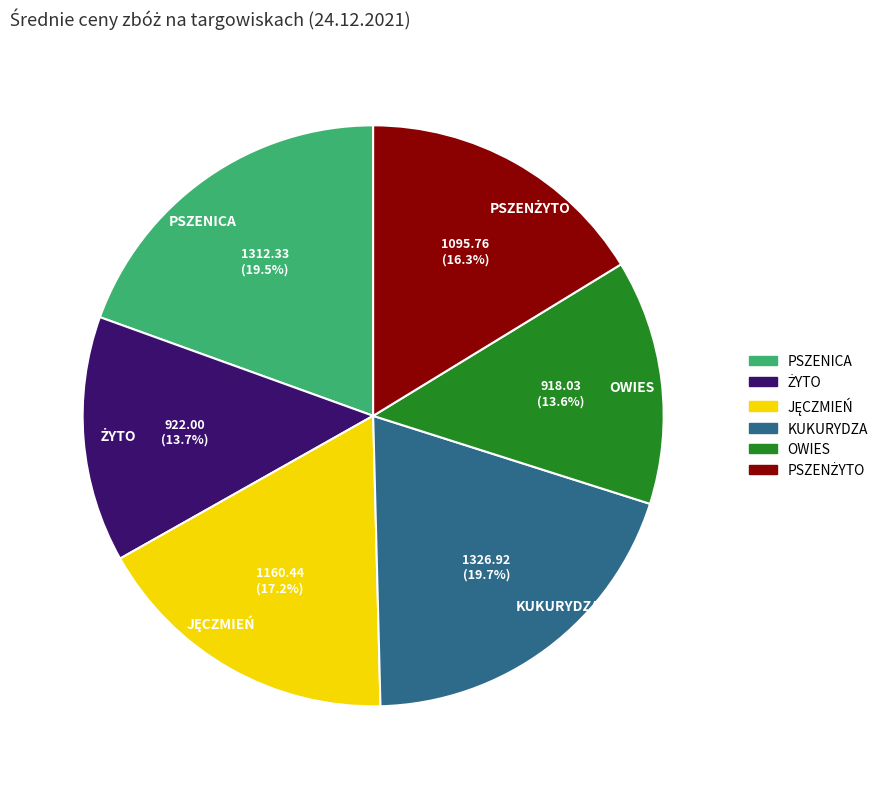

How many segments does this pie chart have?

6